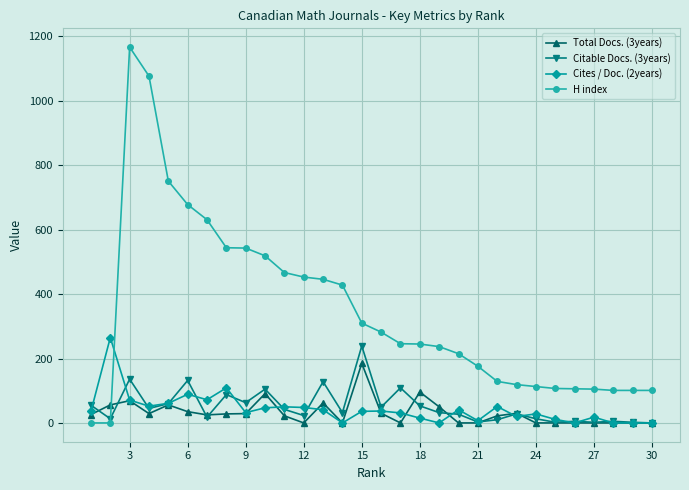

How many times do Total Docs. (3years) and Cites / Doc. (2years) cross each other?

8